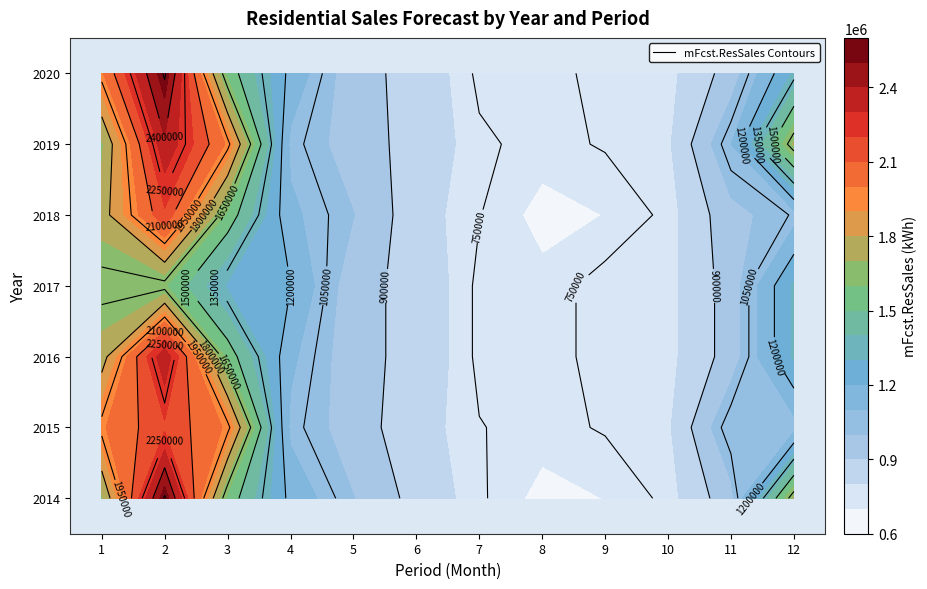

What is the spread (max minus min) of values at 12?

655917.1